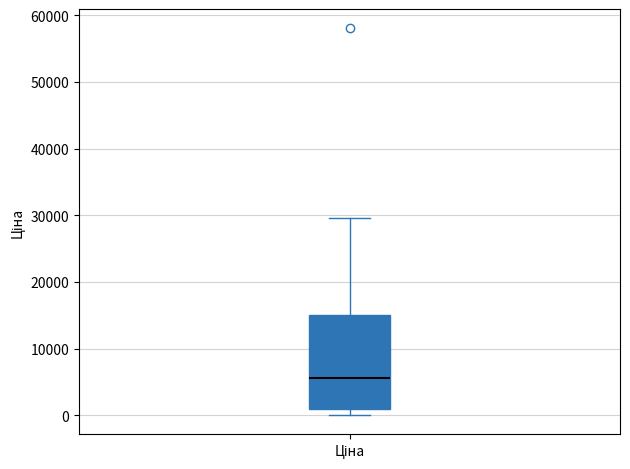

Transcribe this box plot: give where the median line is, the range the box spans, and where the two whiskers end, as read against the y-axis. The values are not printed on the chart, so give them approximately, as read against the axis.

median 6000, box 1000 to 15000, whiskers 0 to 30000